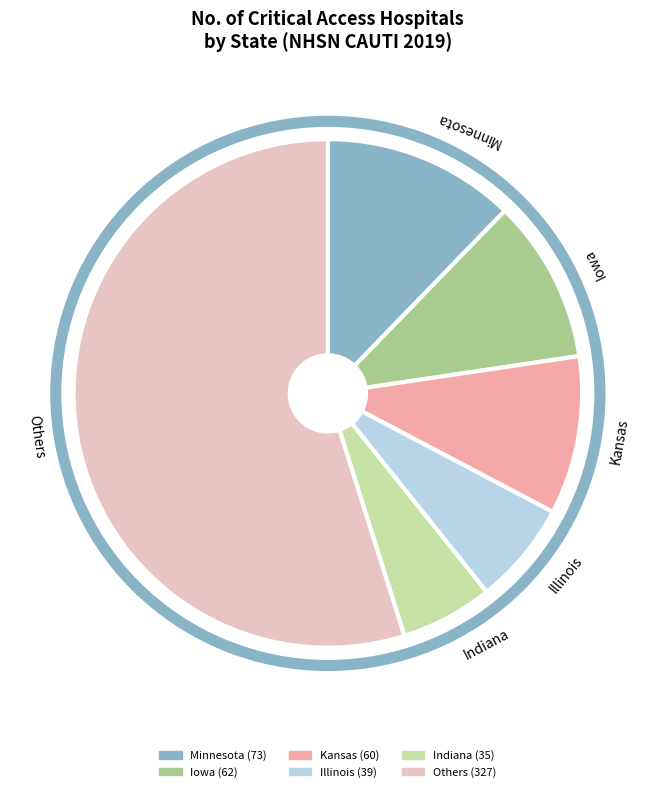

Between Kansas and Illinois, which is larger?

Kansas